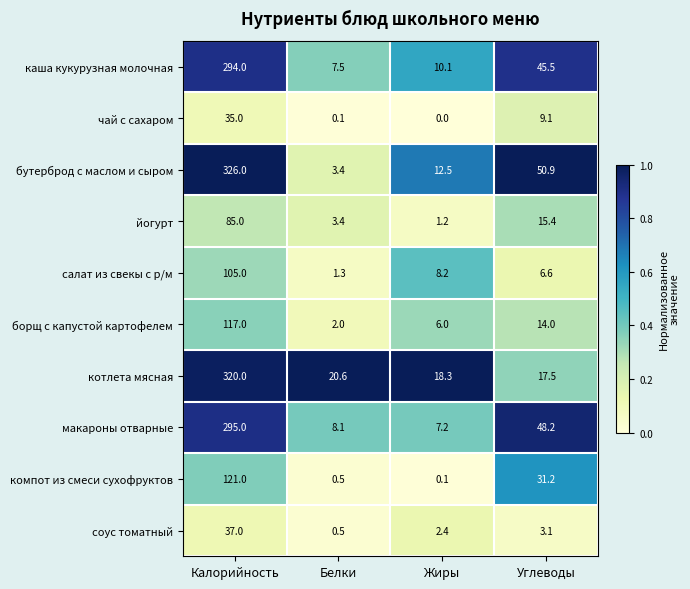

How many categories are shown in the chart?

4